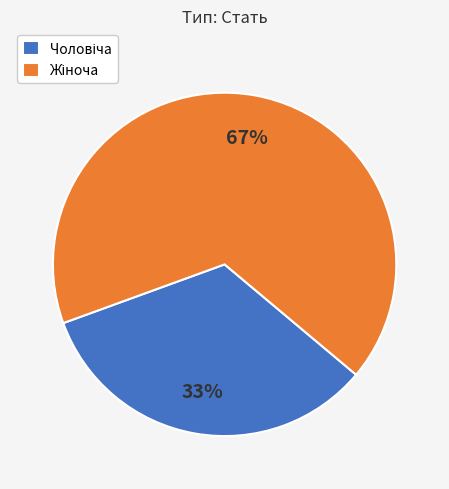

To the nearest percent, what is the average slice percentage?

50%